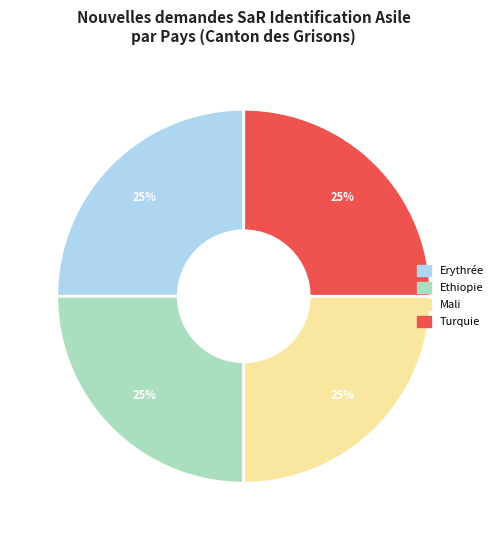

To the nearest percent, what is the average slice percentage?

25%